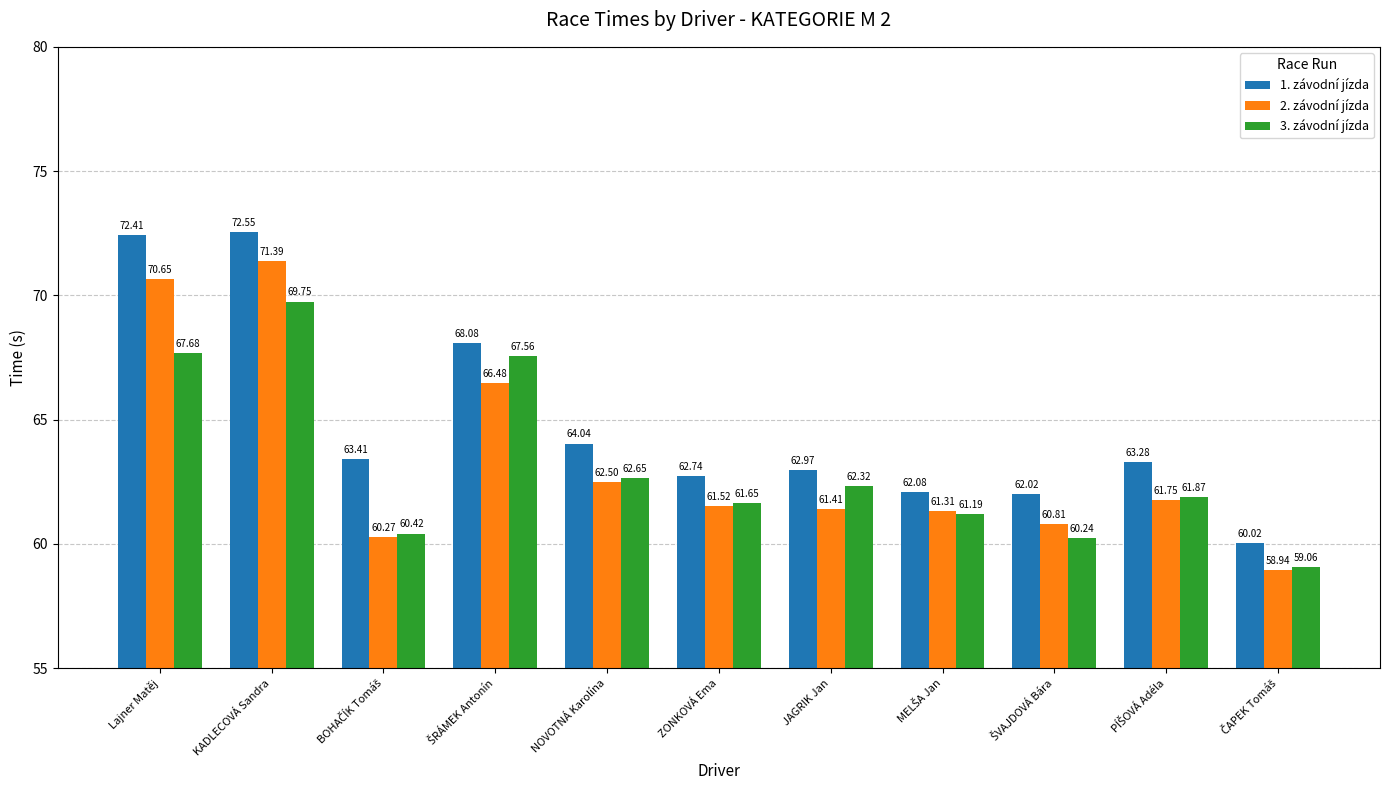

Which series has the widest spread of values?

1. závodní jízda